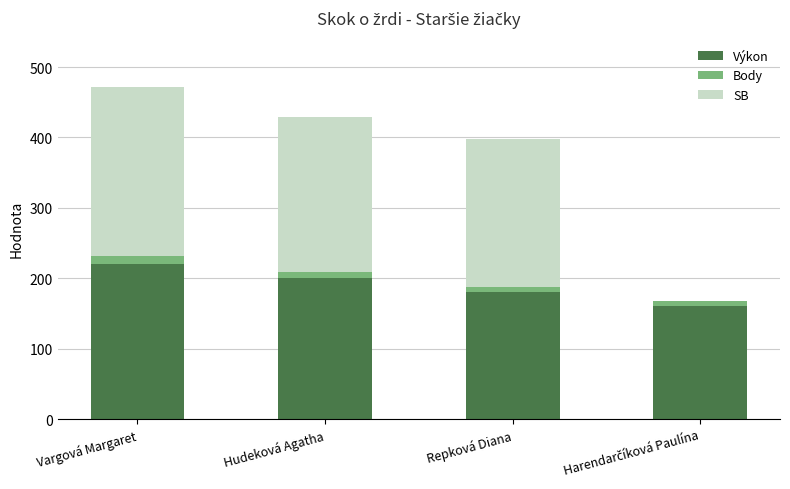

What is the sum of all Výkon values?

760